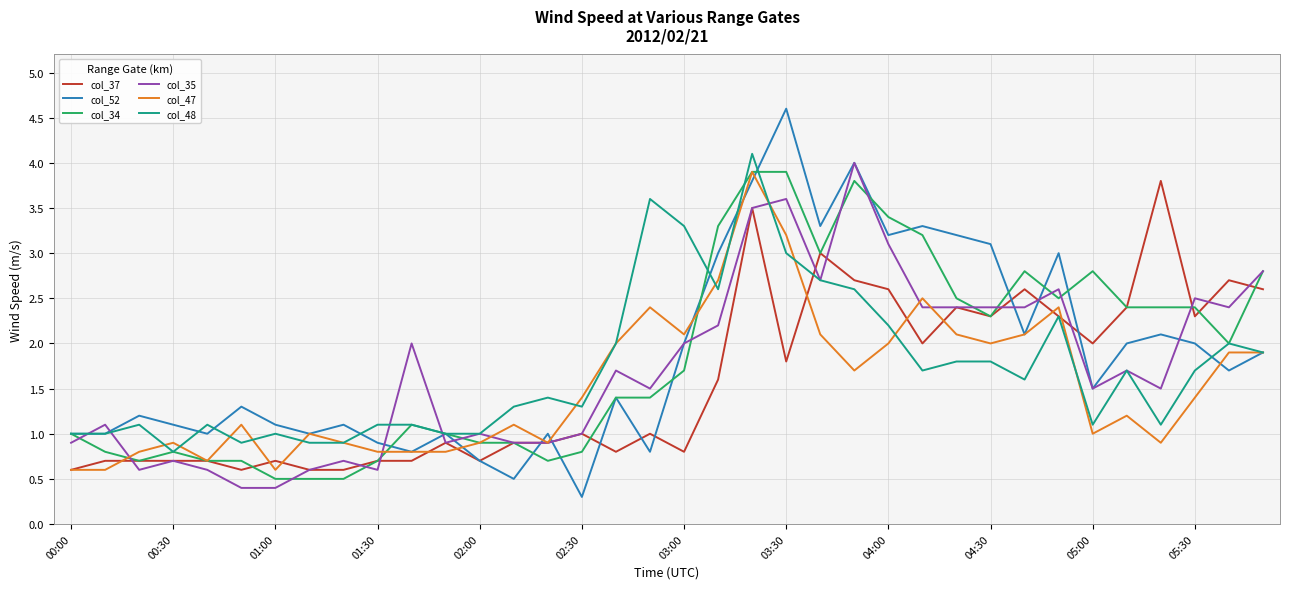

What is the maximum value shown in the chart?

4.6